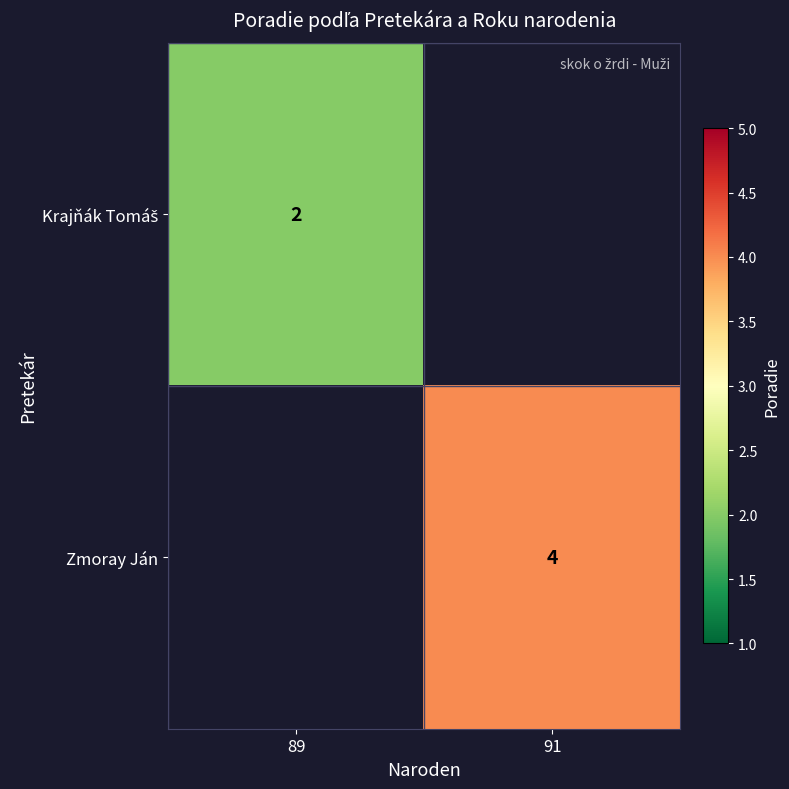

The Zmoray Ján series shows 4 at 91. True or false?

True